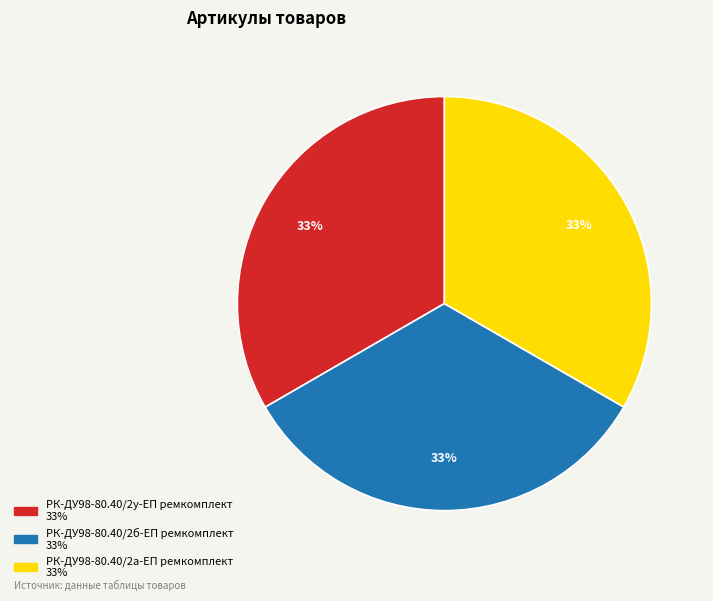

To the nearest percent, what is the average slice percentage?

33%